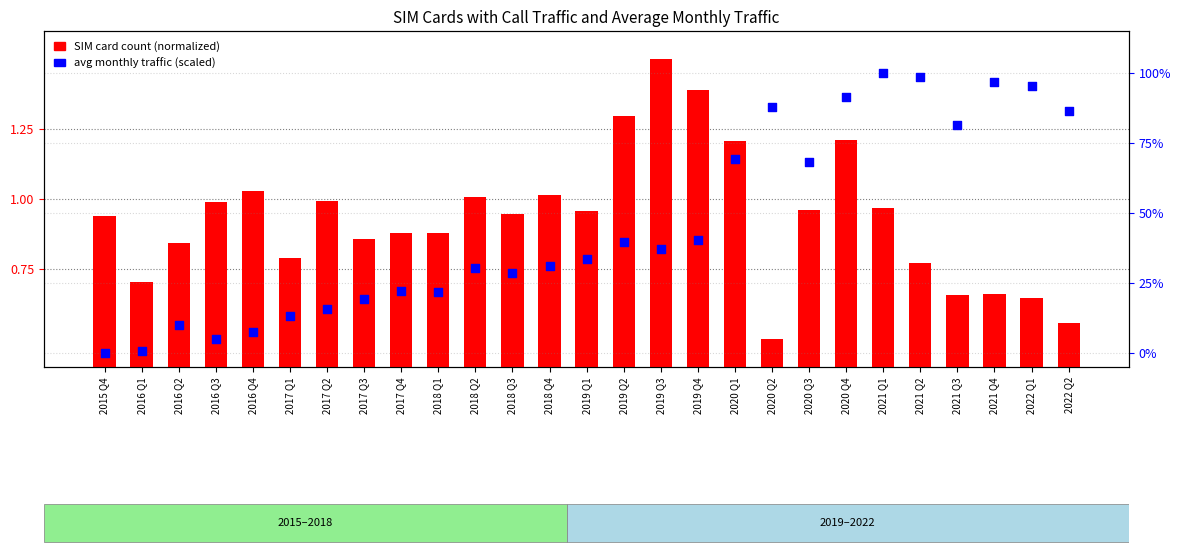

Which series has the largest total across all categories?

Avg monthly traffic (percentile-scaled)